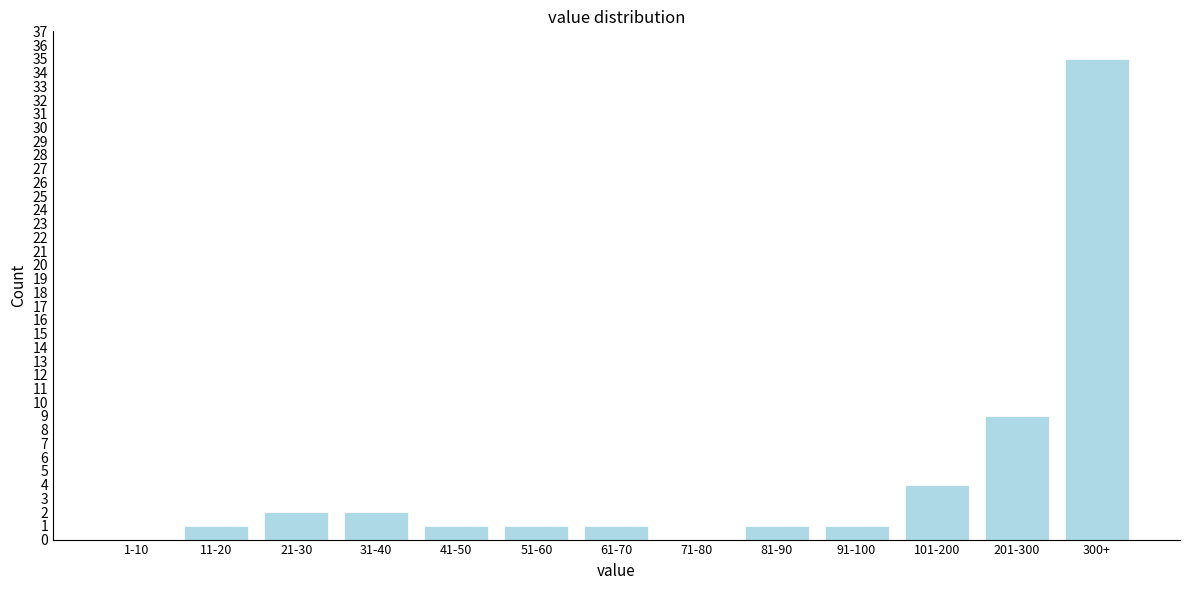

Reading left to right, list all the values displayed in this chart.

1-10=0	11-20=1	21-30=2	31-40=2	41-50=1	51-60=1	61-70=1	71-80=0	81-90=1	91-100=1	101-200=4	201-300=9	300+=35